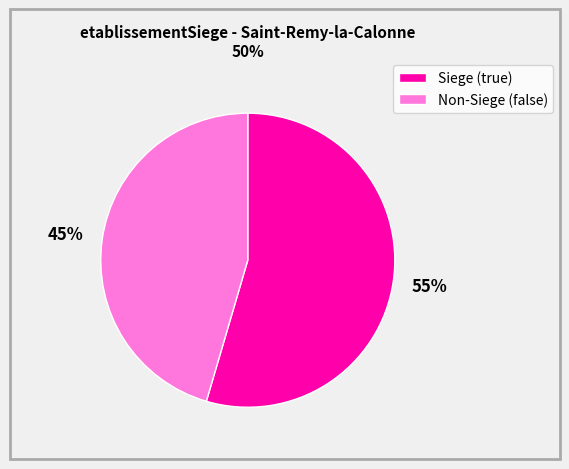

Which category has the smallest portion of the pie?

Non-Siege (false)